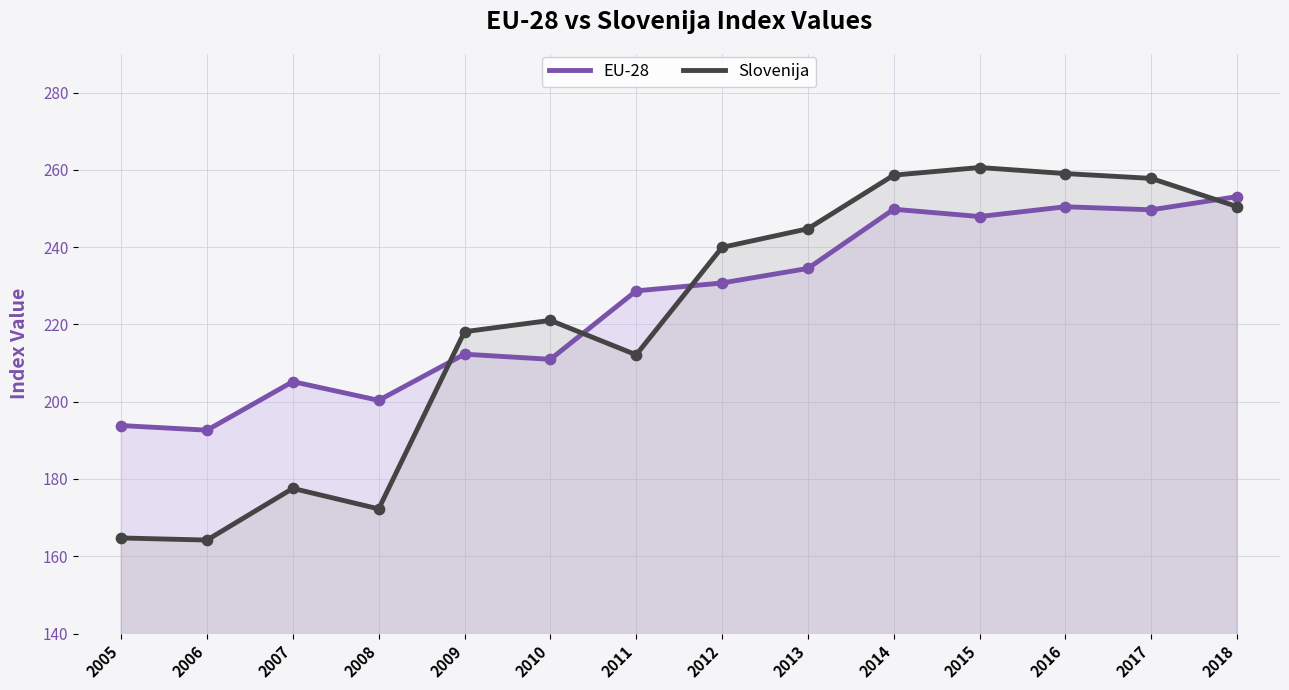

What are all the series names shown in the legend?

EU-28, Slovenija